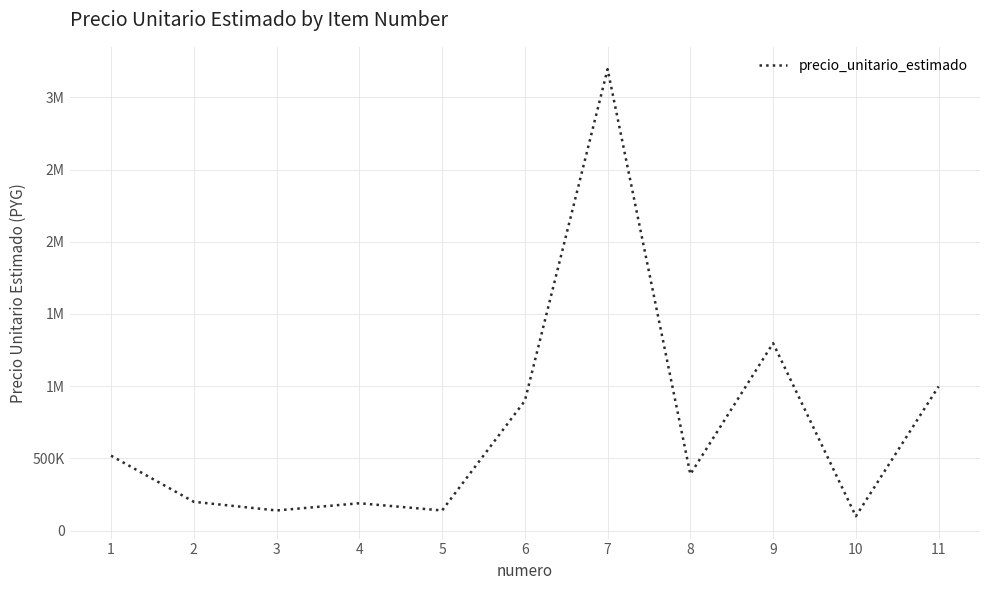

What is the greatest value displayed?

3194667